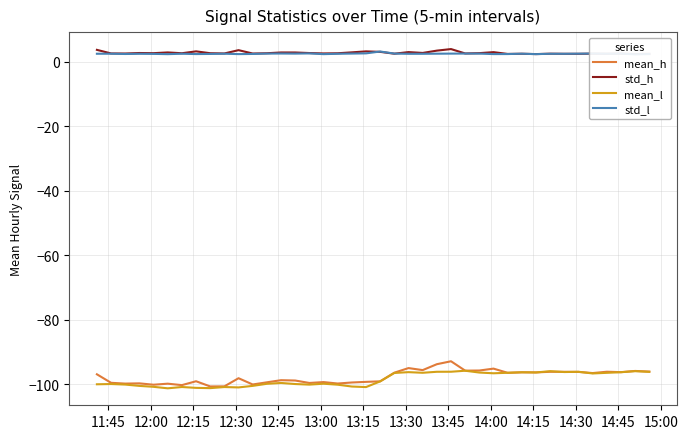

What is the value of the mean_h point at the 30th from the left?

-96.4